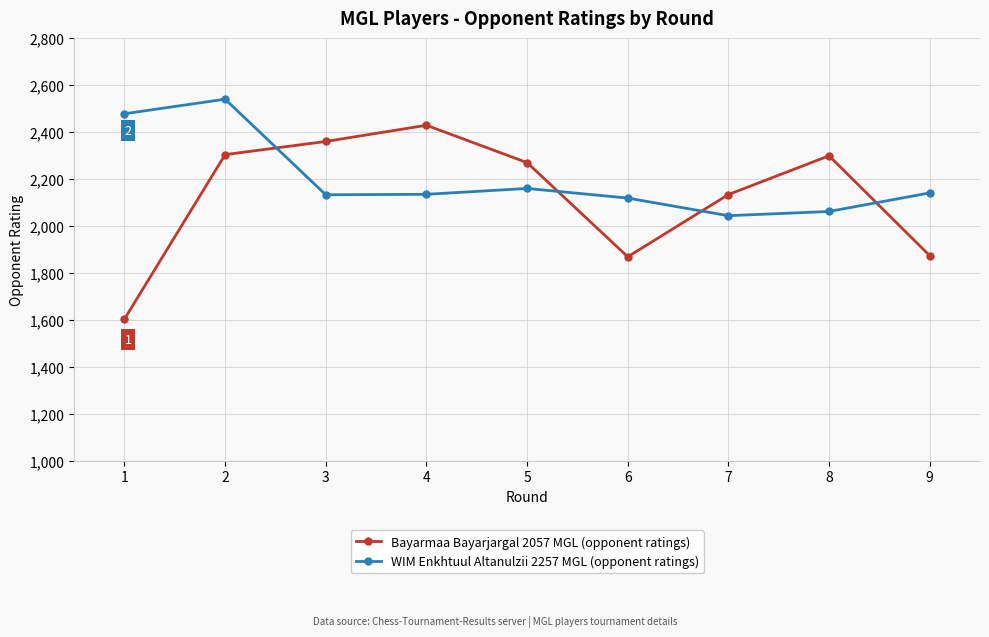

Is this an area chart (filled region under the line)?

No